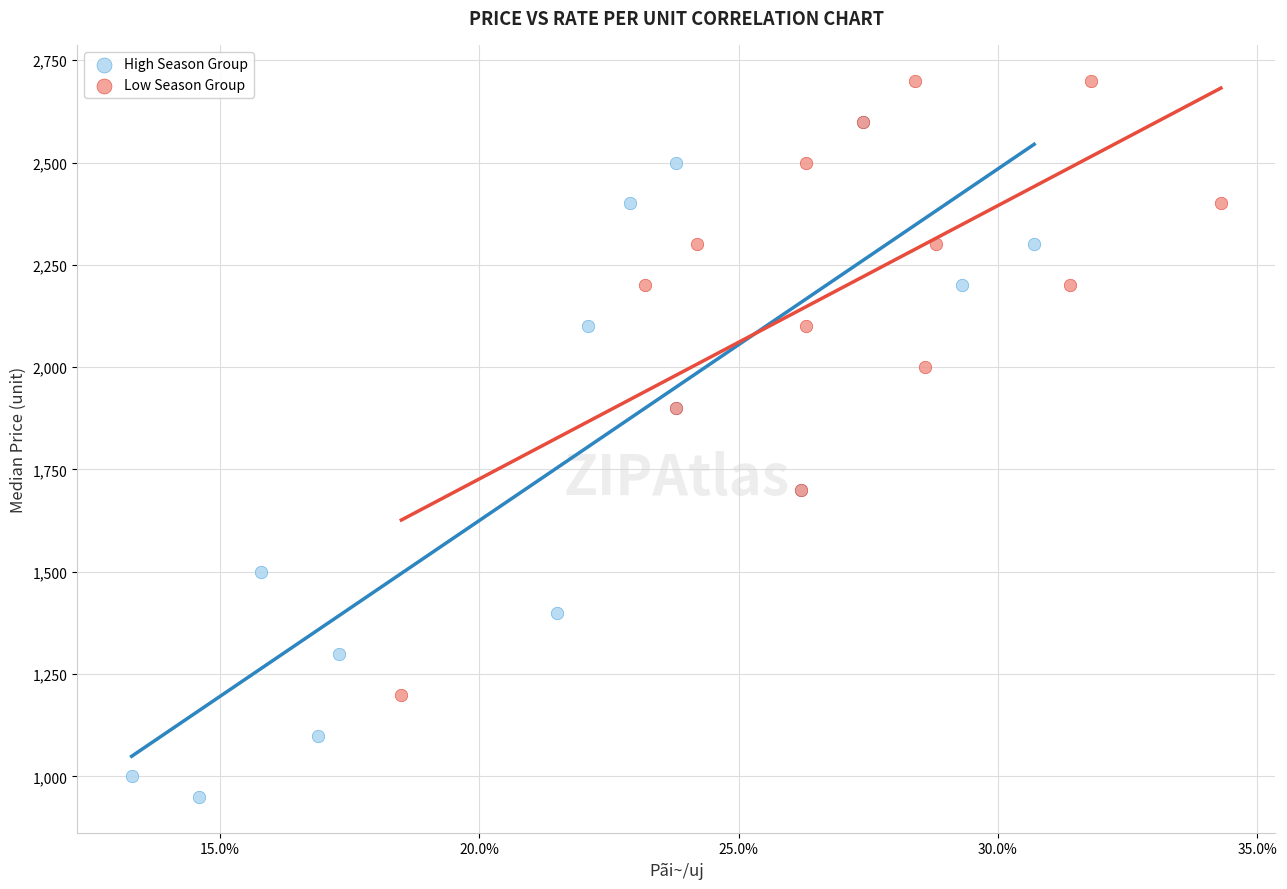

Which series reaches the maximum Y coordinate?

Low Season Group